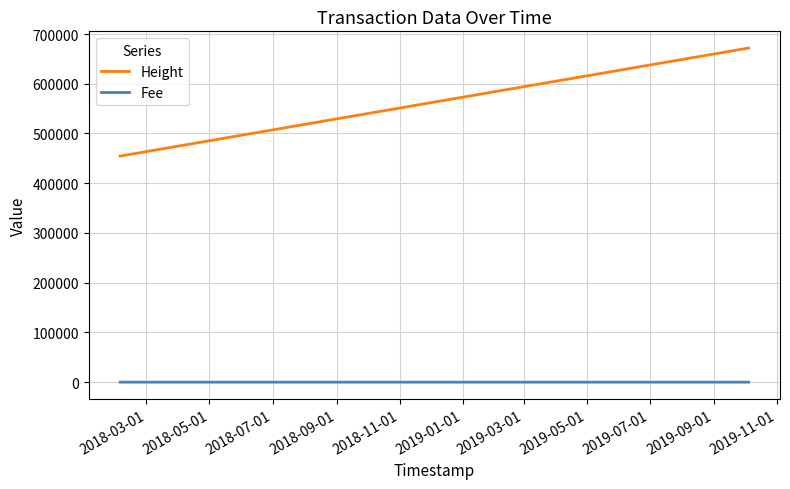

List the series in order of their peak value, lowest first.

Fee, Height